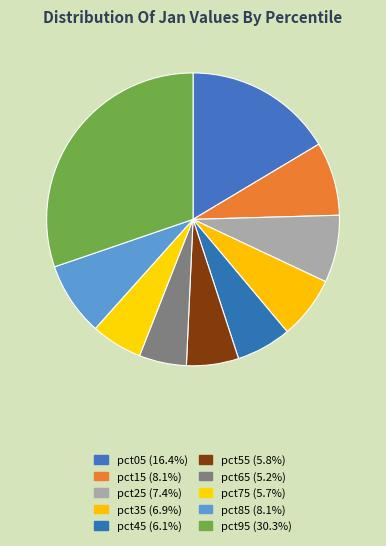

Count the number of slices in the pie.

10